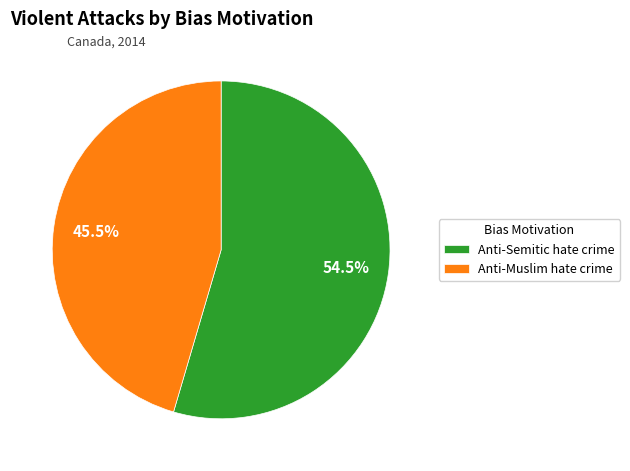

What is the total percentage of Anti-Muslim hate crime and Anti-Semitic hate crime?

100.0%